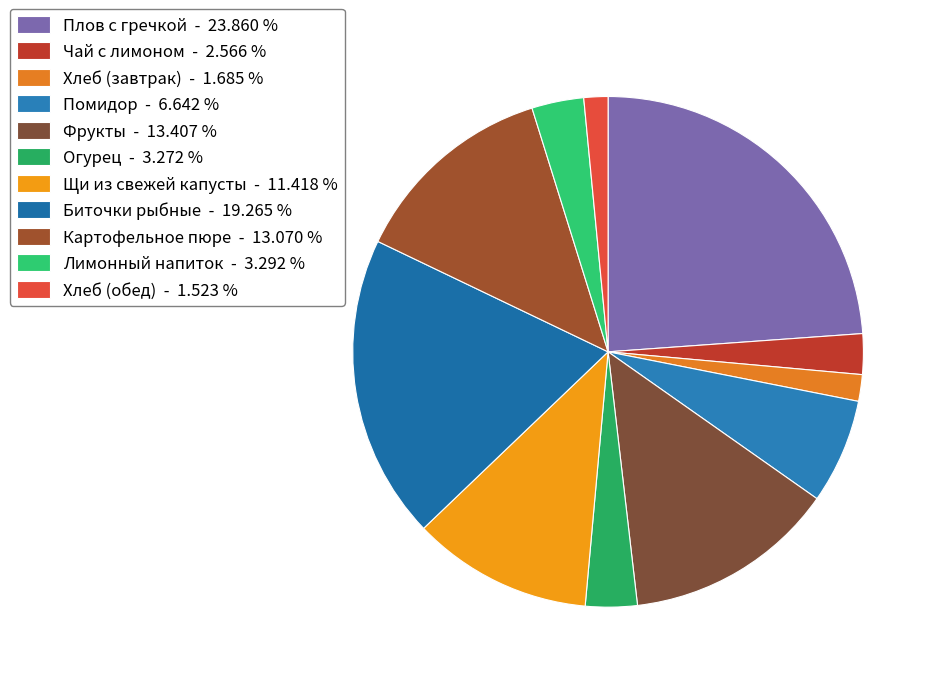

What is the ratio of the value at Плов с гречкой to the value at Хлеб (завтрак)?

14.2